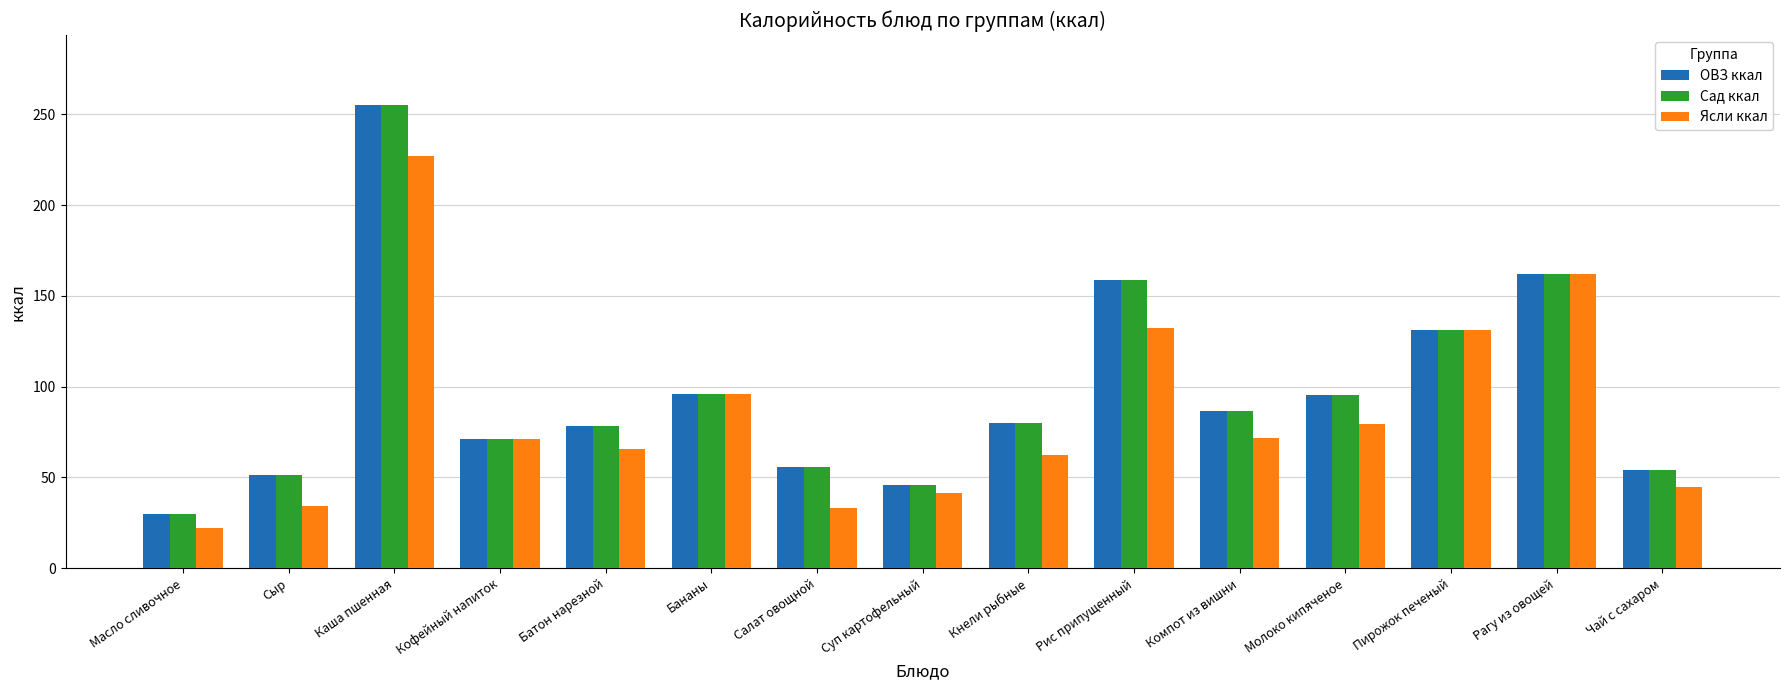

What is the label of the 8th bar from the right?

Суп картофельный